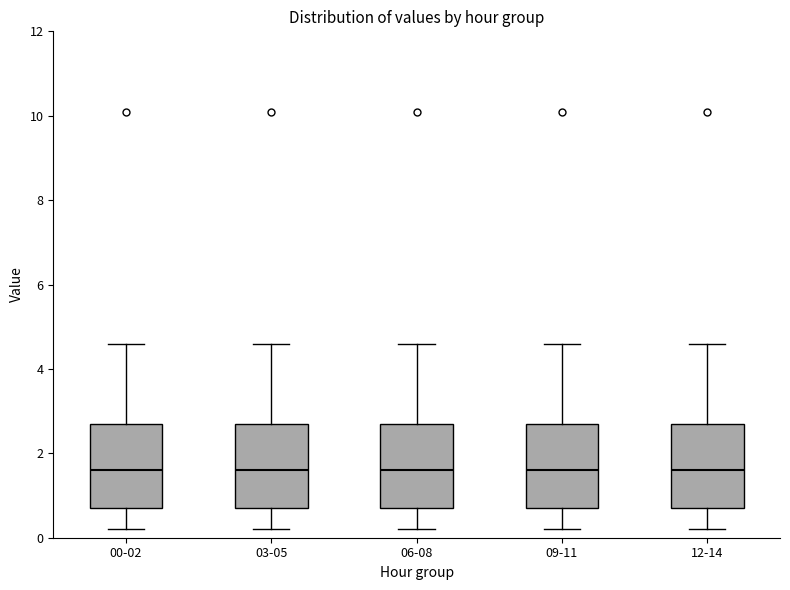

Where does the lower whisker of the box for 03-05 end on the y-axis? The values are not printed on the chart, so give them approximately, as read against the axis.

0.2